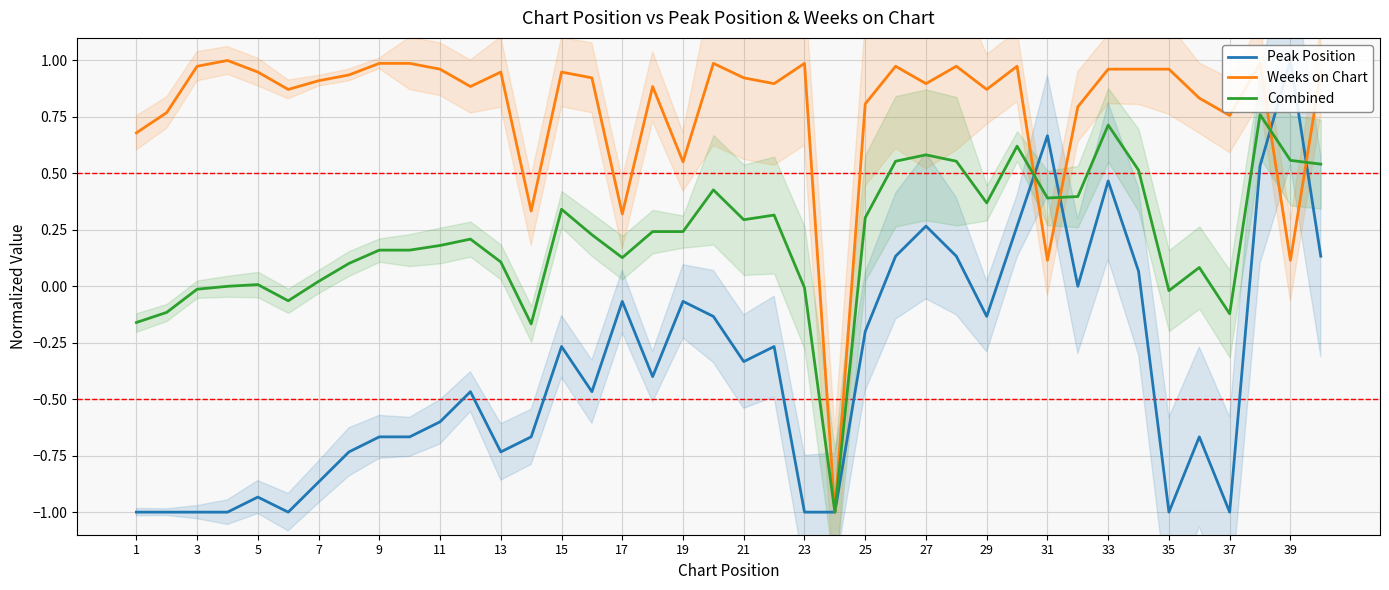

The Combined series shows 0.2 at 11. True or false?

True